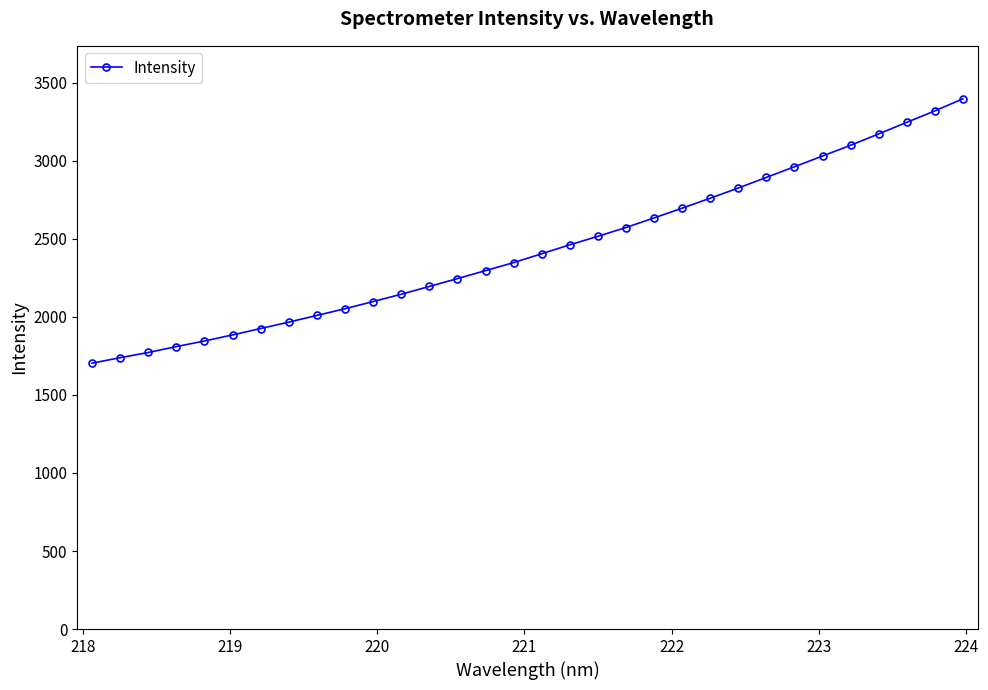

What is the difference between the maximum and minimum values?

1693.9